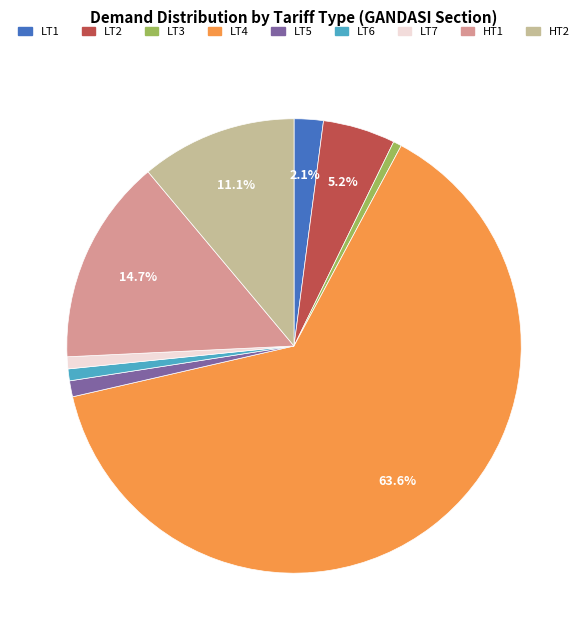

To the nearest percent, what is the difference between the LT4 and HT2 slice percentages?

52%